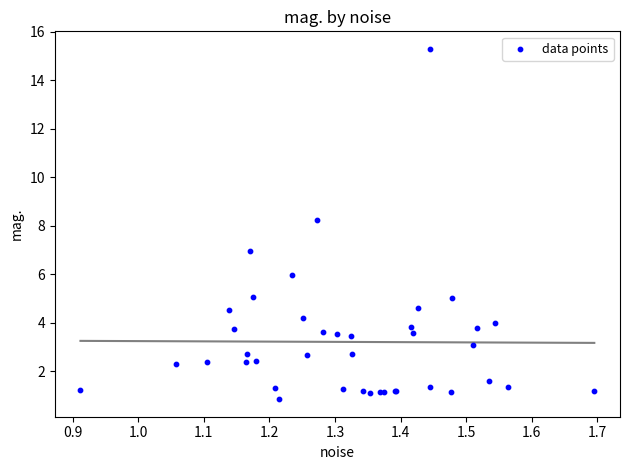

What Y value in the scatter plot is closest to 8?

8.2